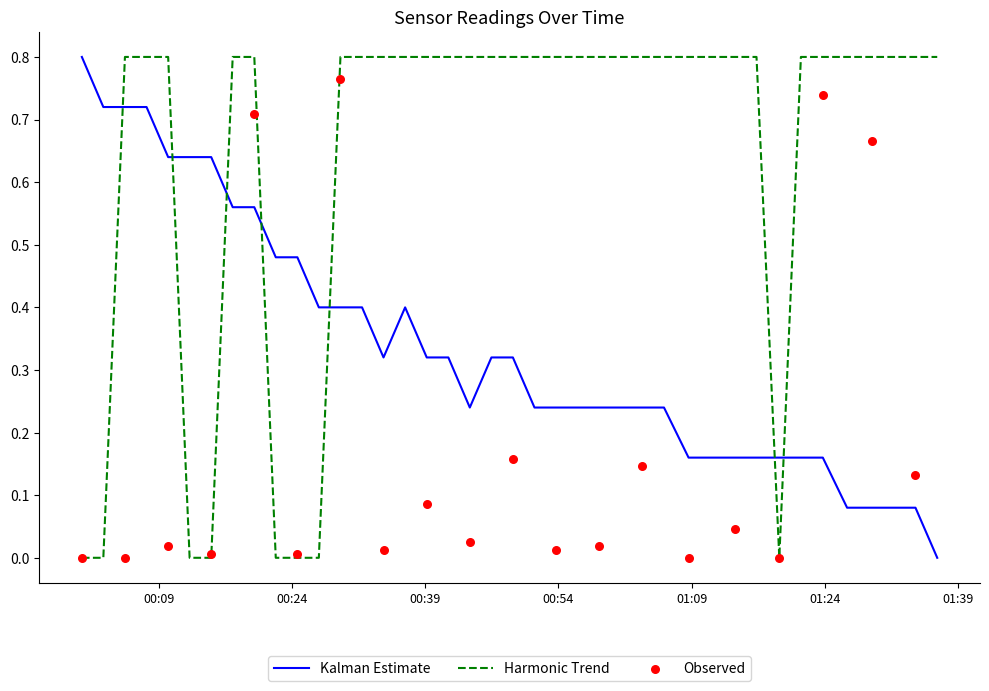

How many intersections are there between Kalman Estimate and Harmonic Trend?

7